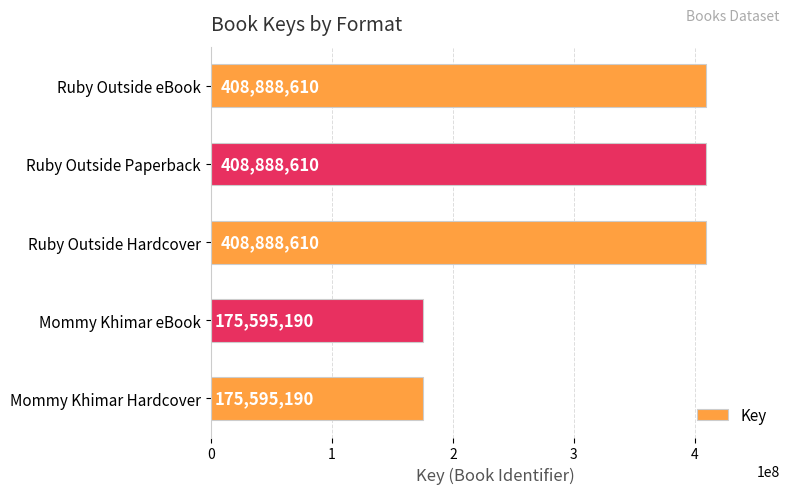

What is the greatest value displayed?

408888610